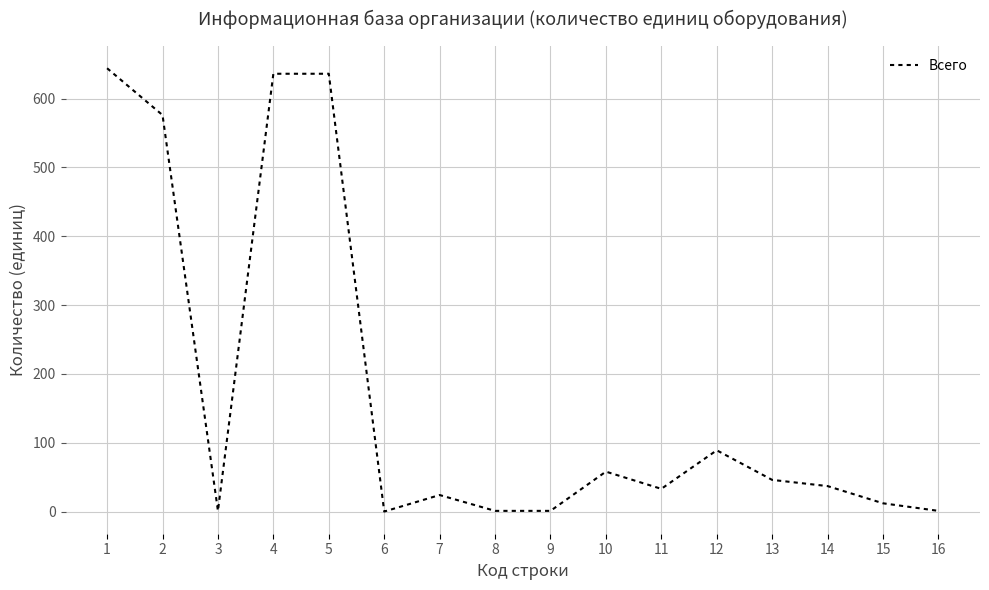

What is the difference between the maximum and minimum values?

644